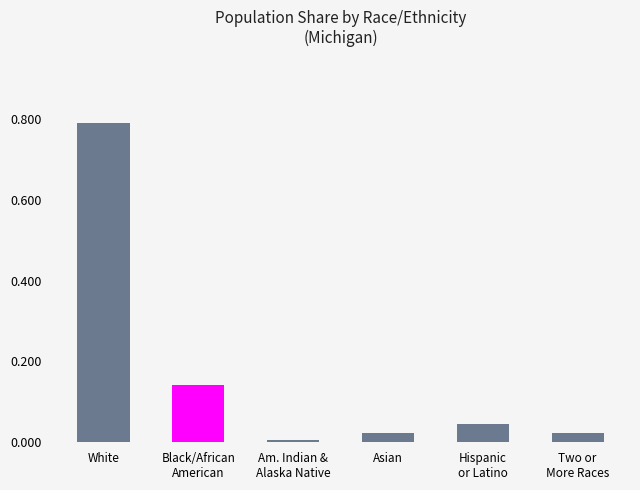

The chart shows a value of 0.0 at Hispanic
or Latino. True or false?

True